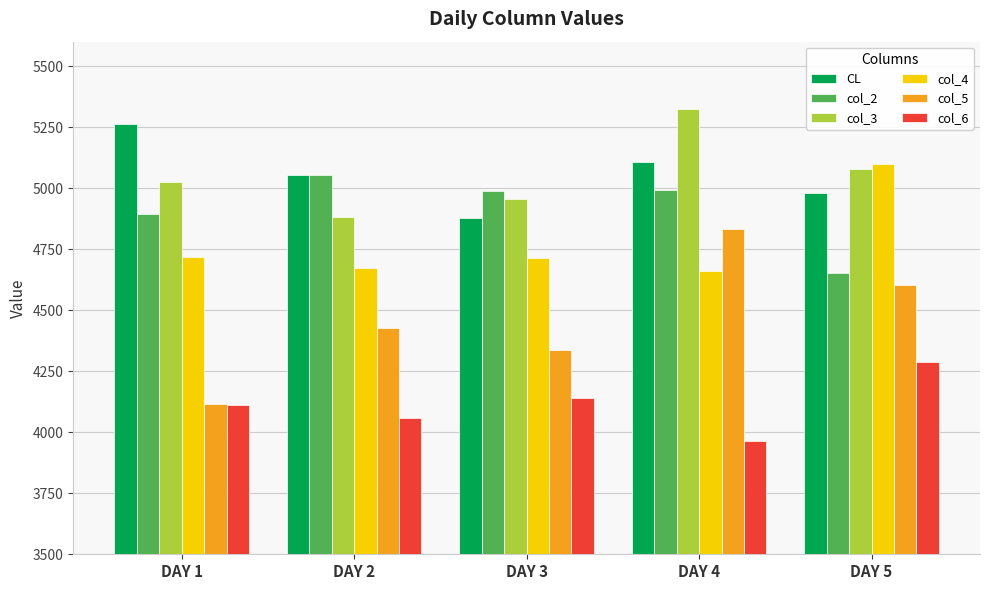

What is the approximate value of col_4 at DAY 2?

4674.3